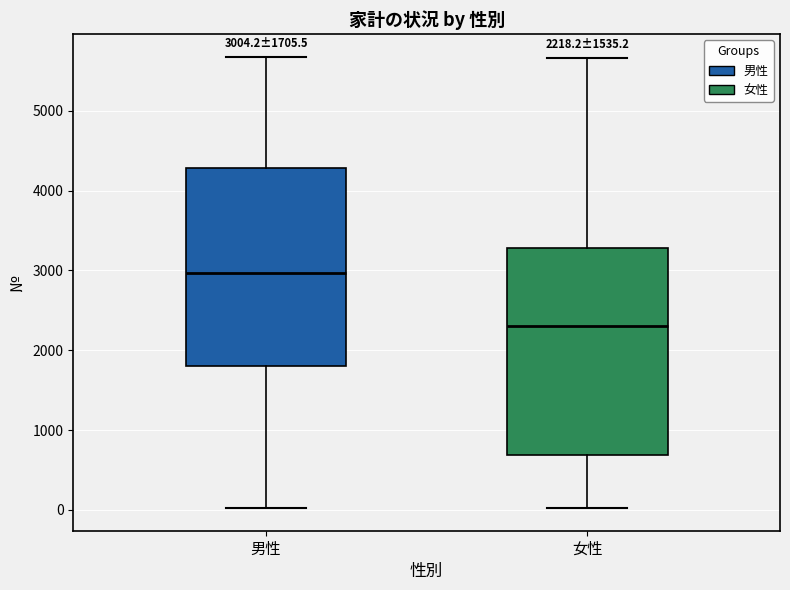

Which box's median line is the highest?

男性